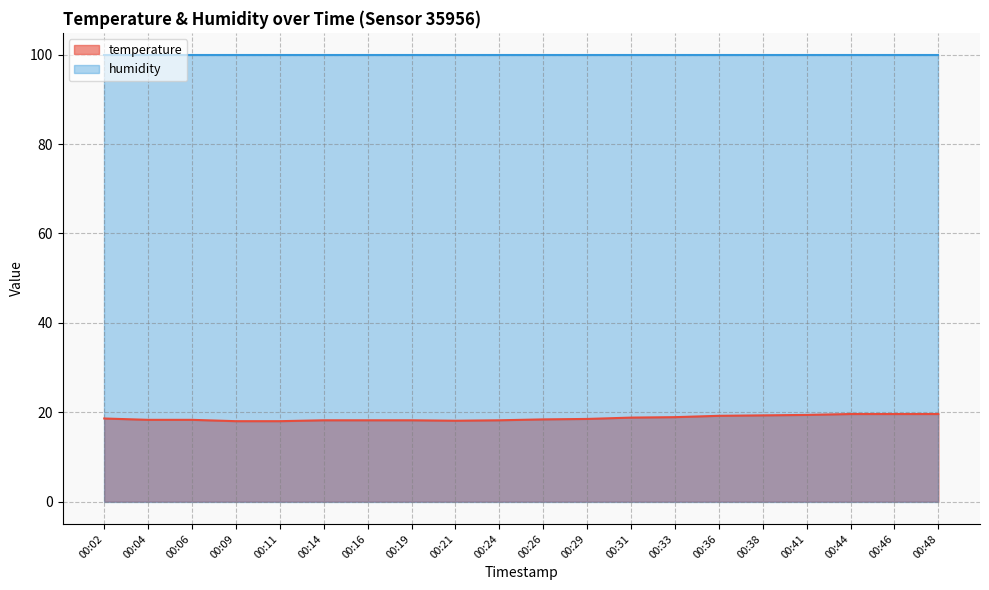

Where is the data nearest to the value 18?

00:09